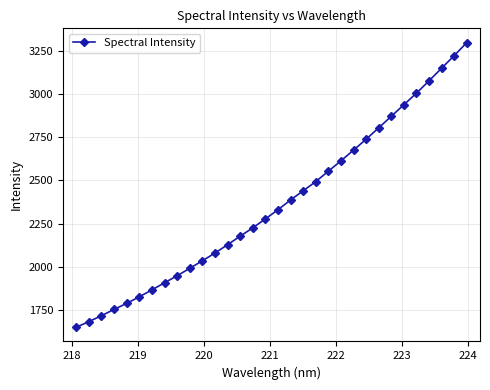

What is the value of the 17th point from the left?

2330.2